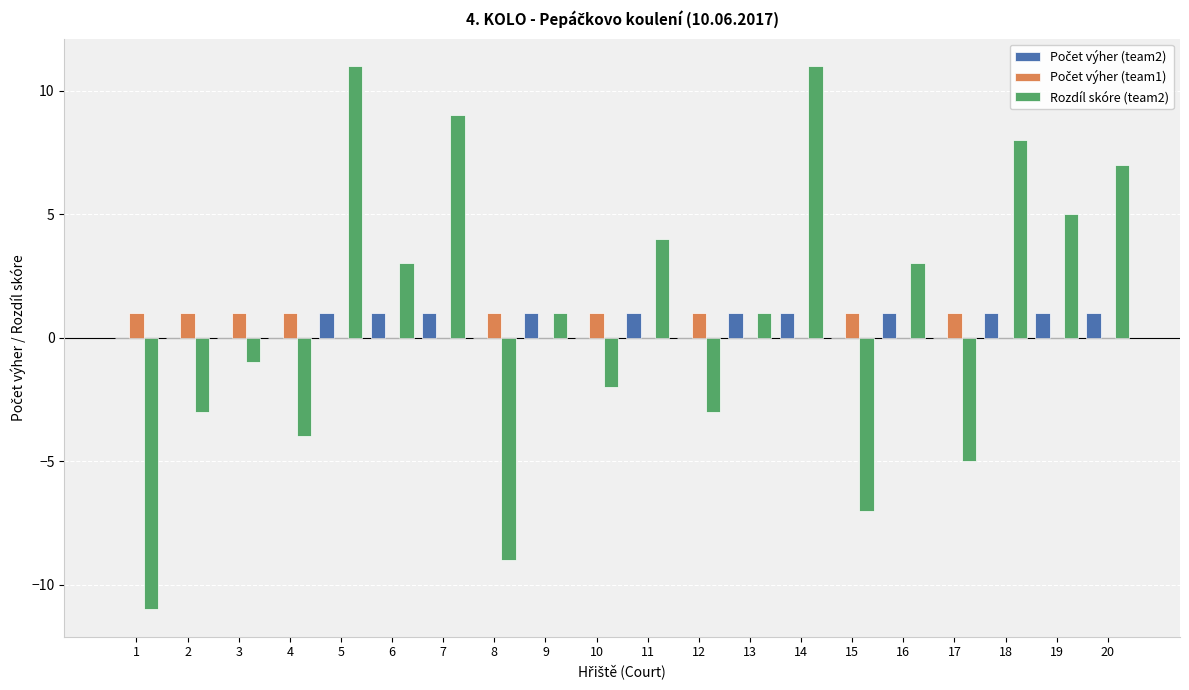

What is the maximum value shown in the chart?

11